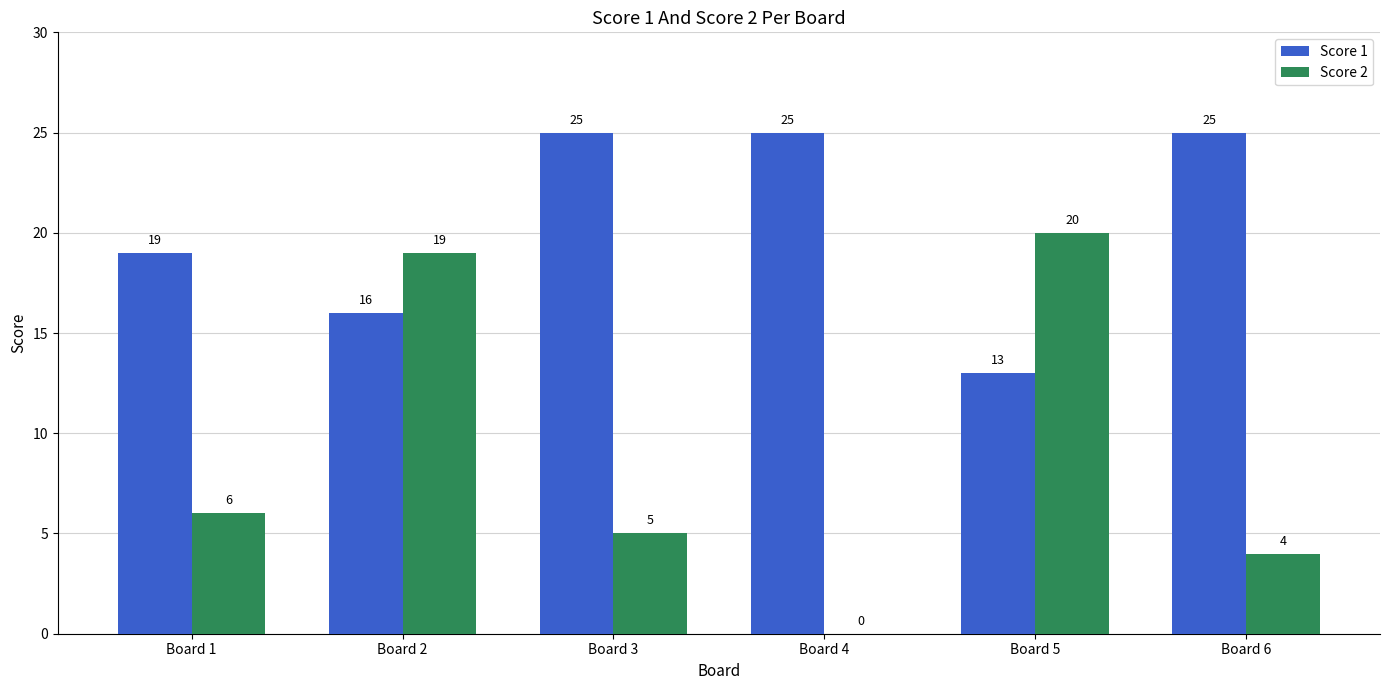

What is the greatest value displayed?

25